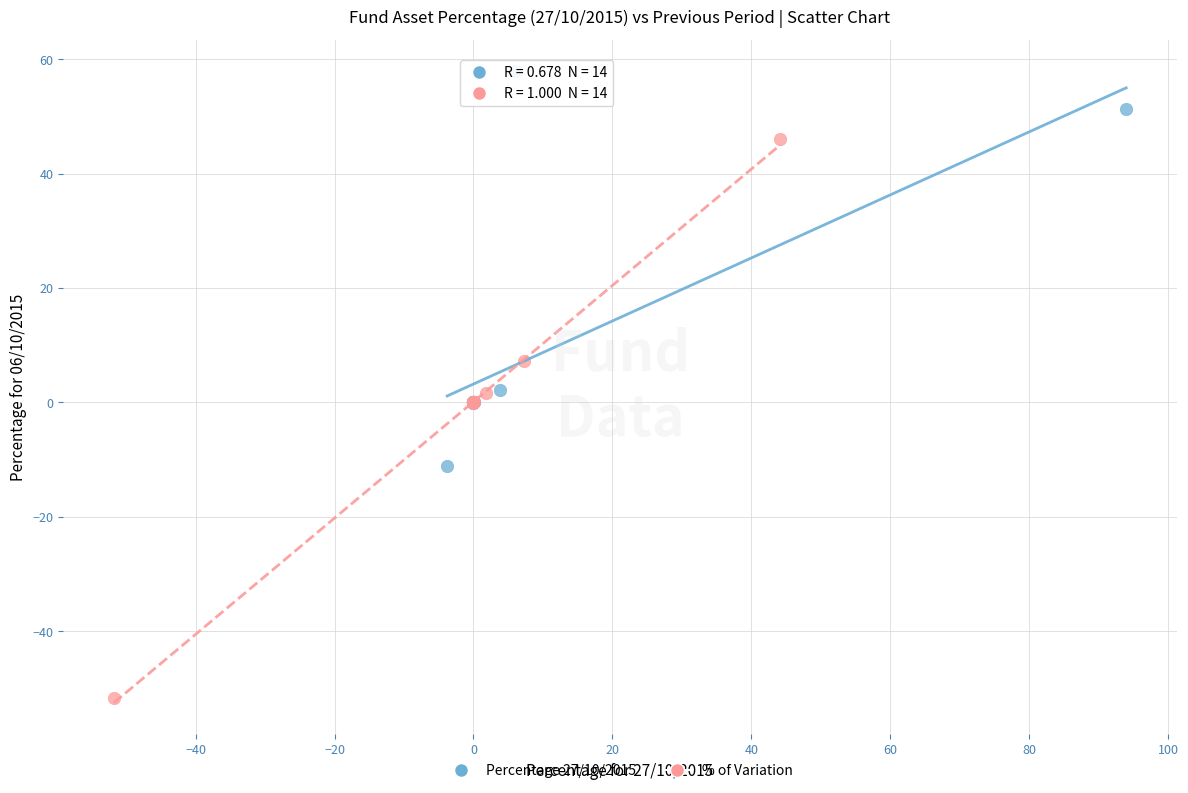

Which series reaches the minimum Y coordinate?

% of Variation